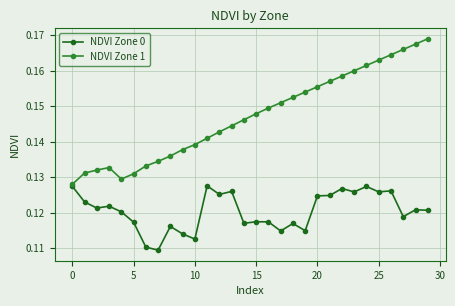

True or false: NDVI Zone 0 has more than 1 interior local peaks.

True